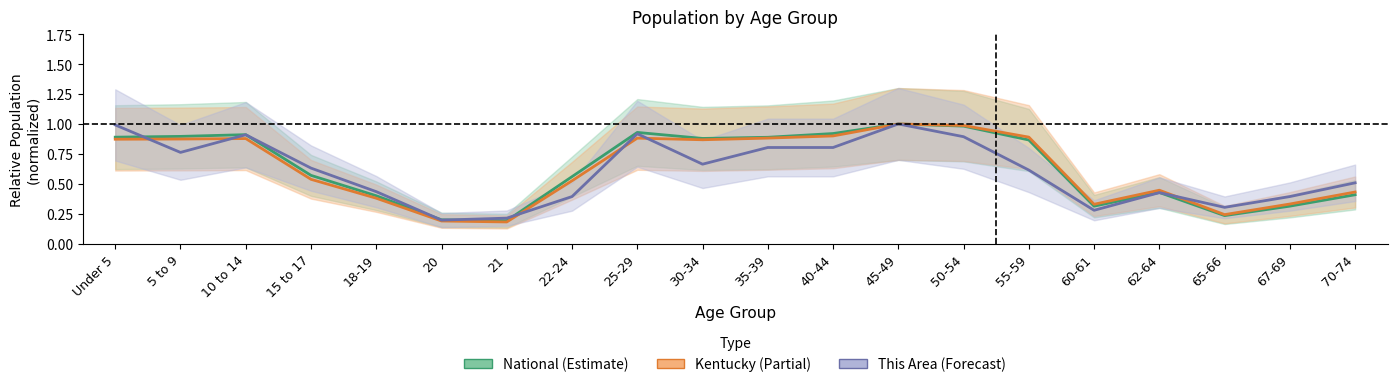

Which series has the largest total across all categories?

National